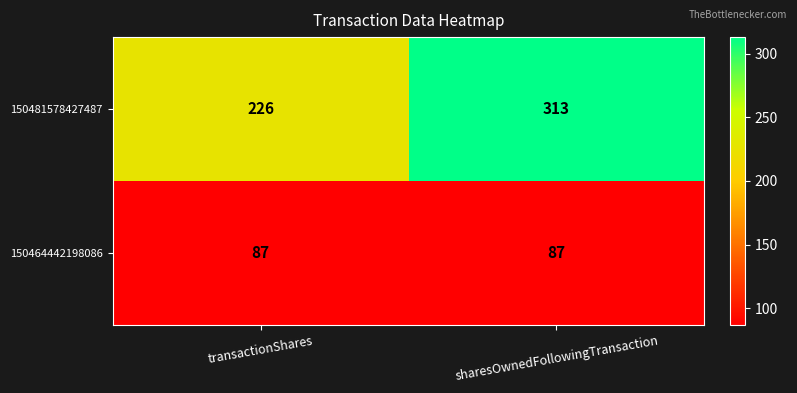

Count the number of data series in this chart.

2